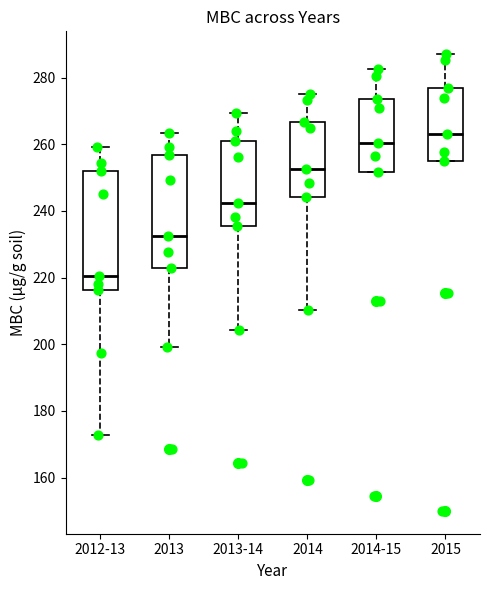

Reading left to right, transcribe this box plot: for each box, give where its median line is, the range the box spans, and where its two whiskers end, as read against the y-axis. The values are not printed on the chart, so give them approximately, as read against the axis.

2012-13: median 220, box 216 to 252, whiskers 172 to 260
2013: median 232, box 222 to 256, whiskers 200 to 264
2013-14: median 242, box 236 to 262, whiskers 204 to 270
2014: median 252, box 244 to 266, whiskers 210 to 276
2014-15: median 260, box 252 to 274, whiskers 252 to 282
2015: median 264, box 256 to 278, whiskers 256 to 288